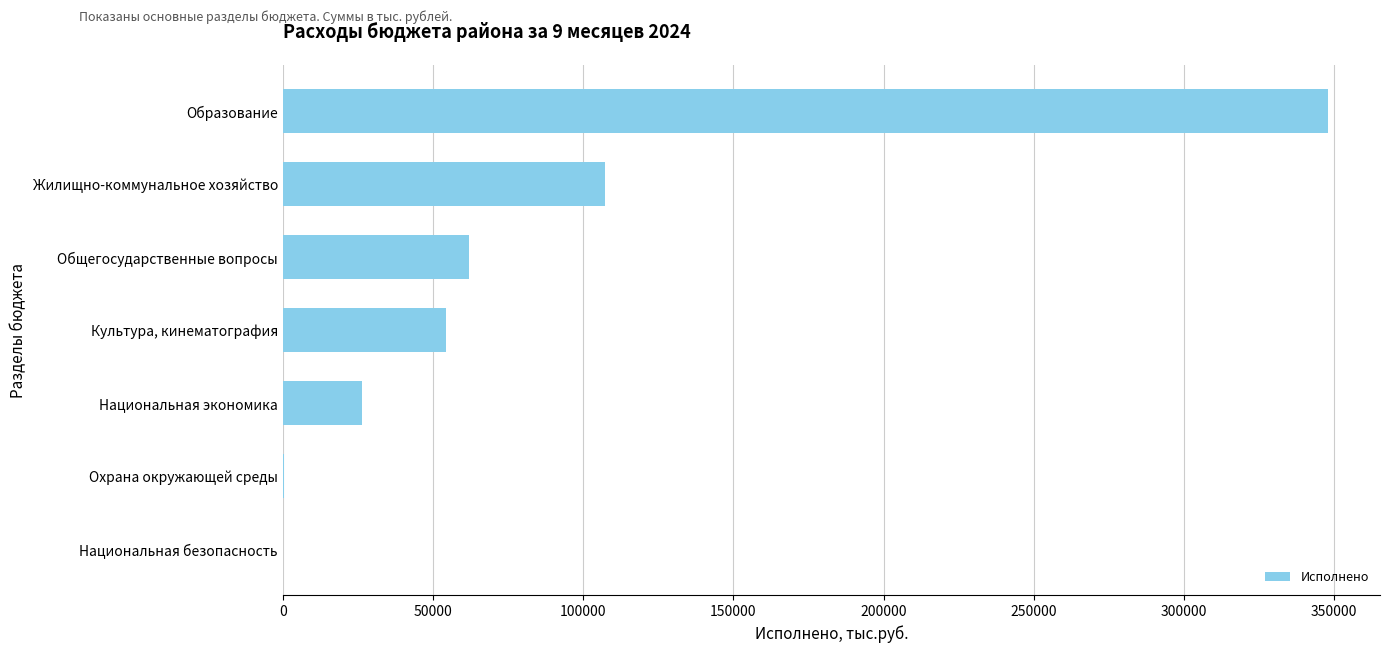

What is the change in value from Жилищно-коммунальное хозяйство to Культура, кинематография?

-52752.3